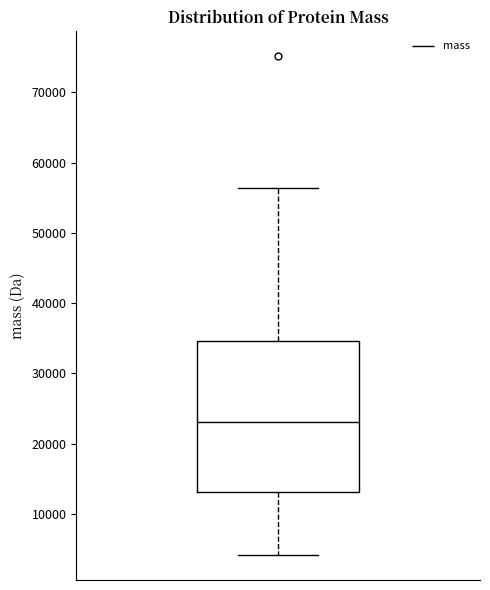

Transcribe this box plot: give where the median line is, the range the box spans, and where the two whiskers end, as read against the y-axis. The values are not printed on the chart, so give them approximately, as read against the axis.

median 23000, box 13000 to 35000, whiskers 4000 to 56000